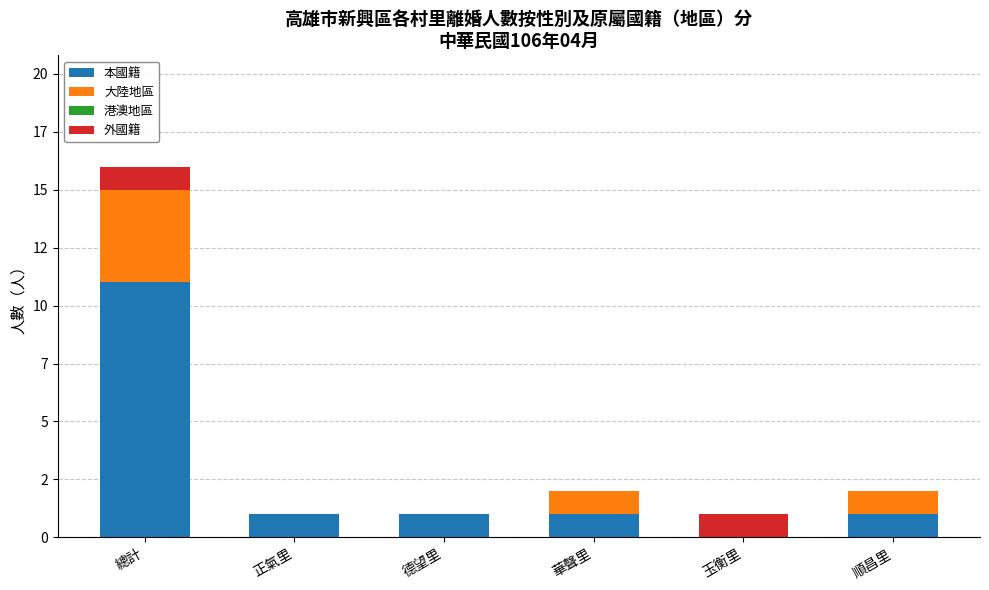

Are the bars grouped side by side (vs. stacked)?

No